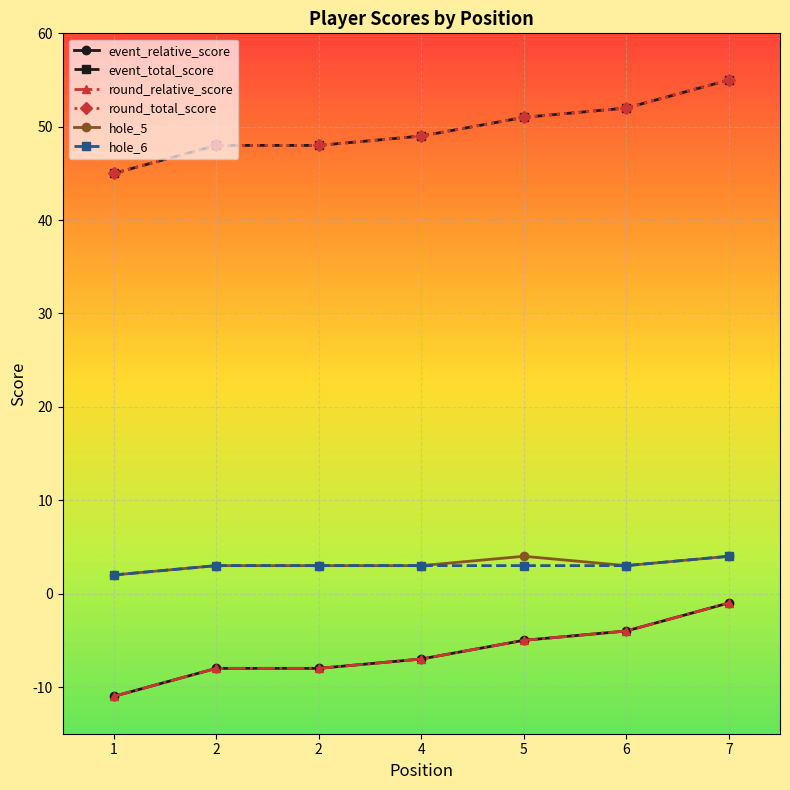

Does the chart have visible grid lines?

Yes